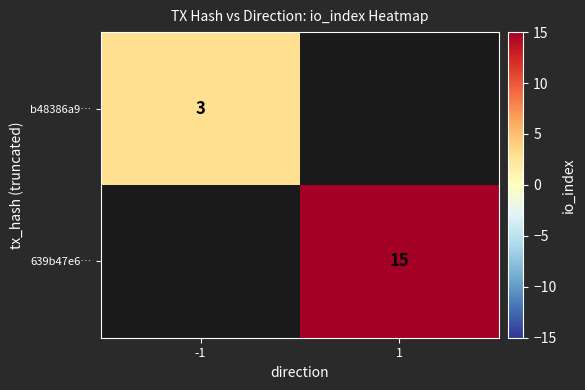

Is the value of b48386a9… at -1 greater than the value of 639b47e6… at 1?

No